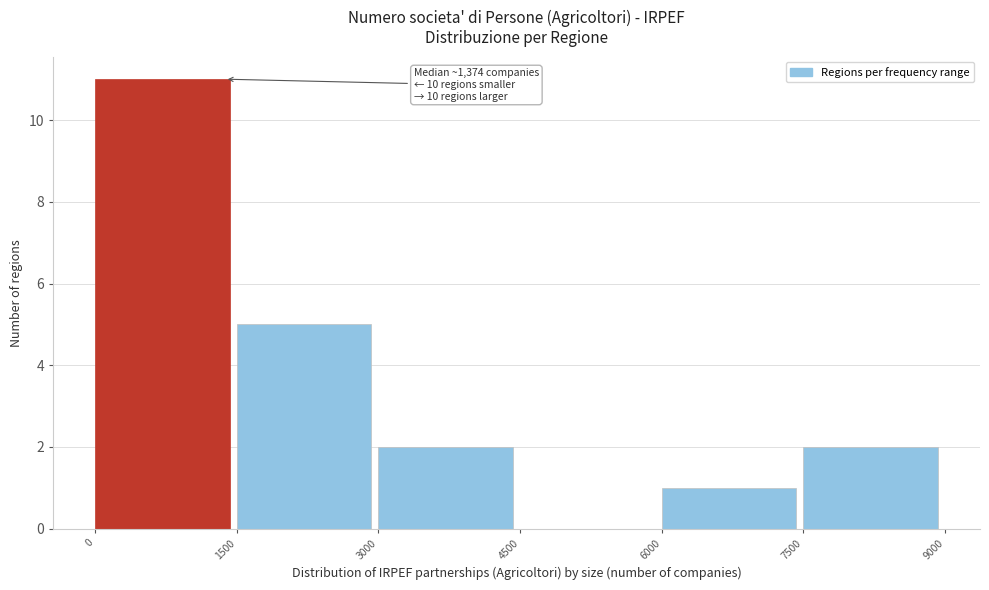

Which range on the x-axis has the tallest bar?

0 to 1500